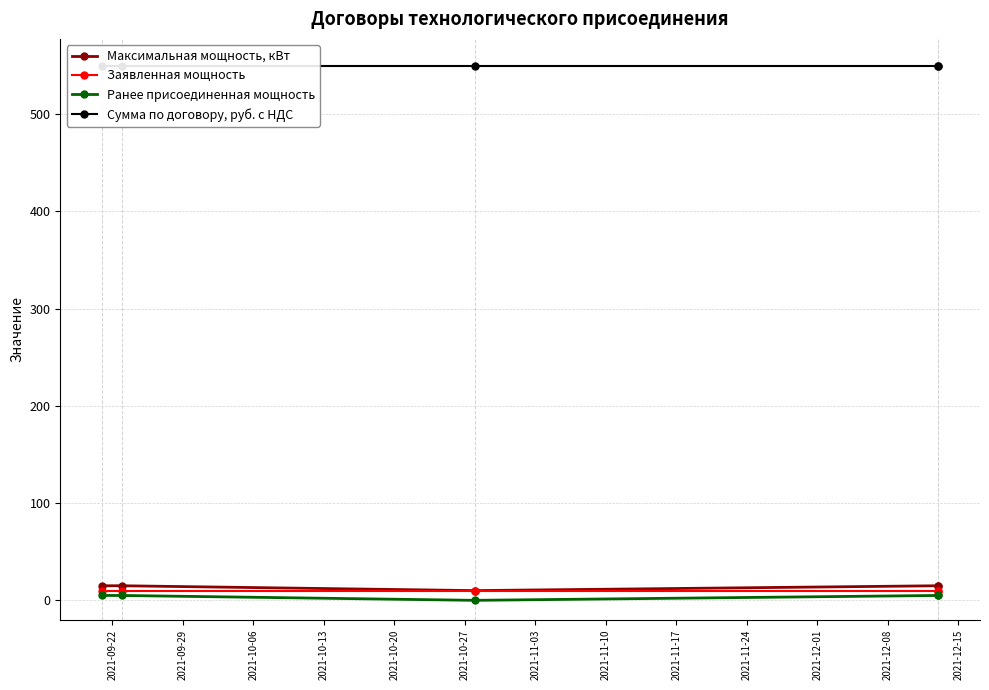

Does the chart display data point markers on the line(s)?

Yes